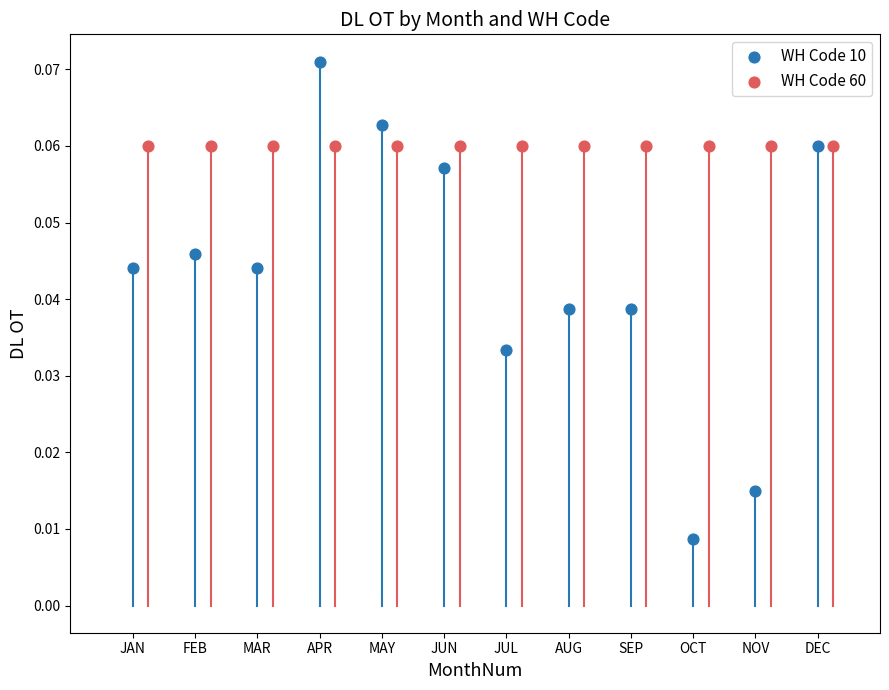

Which series contains the lowest Y value?

WH Code 10